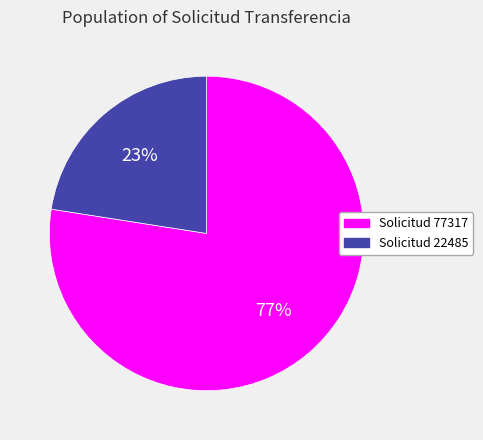

Is the sum of Solicitud 77317 and Solicitud 22485 greater than half?

Yes